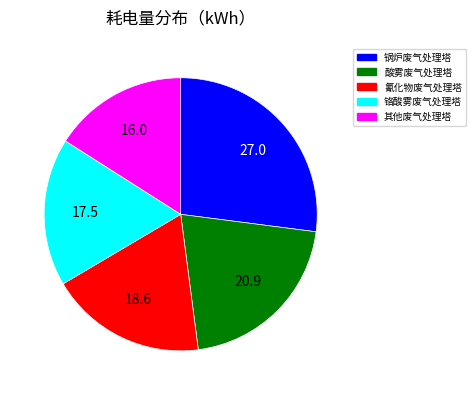

Approximately how many times larger is the value at 其他废气处理塔 compared to 酸雾废气处理塔?

0.8